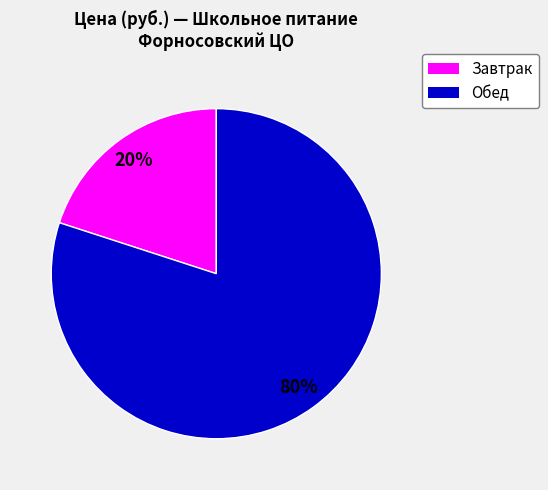

Is there a majority slice in this chart?

Yes